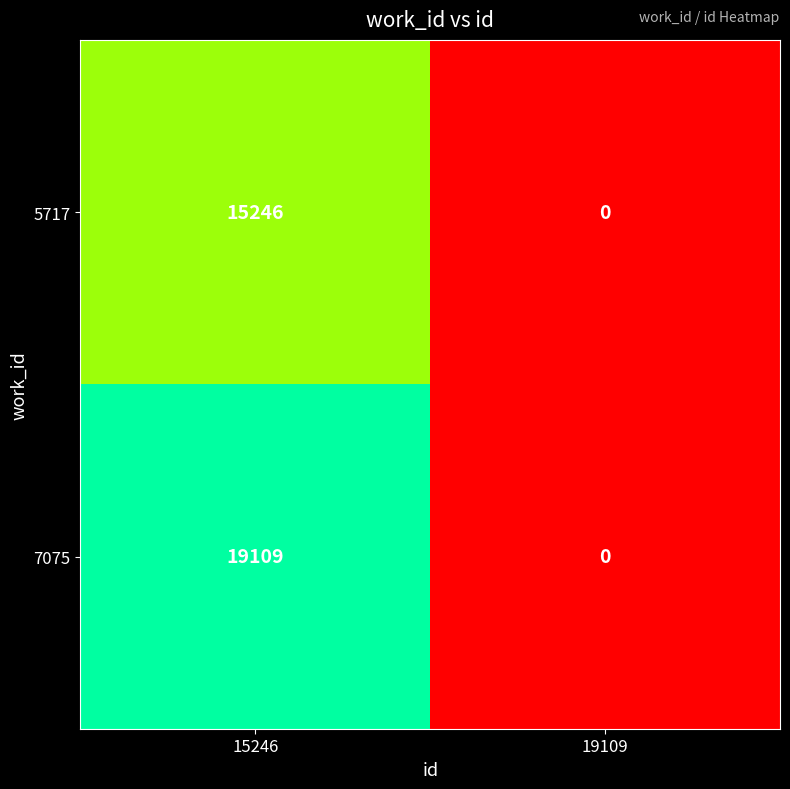

What is the sum of all 5717 values?

15246